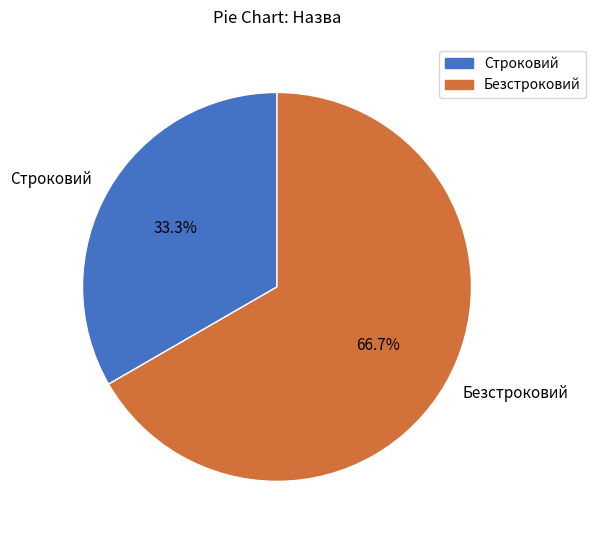

Rank the categories by value from lowest to highest.

Строковий, Безстроковий